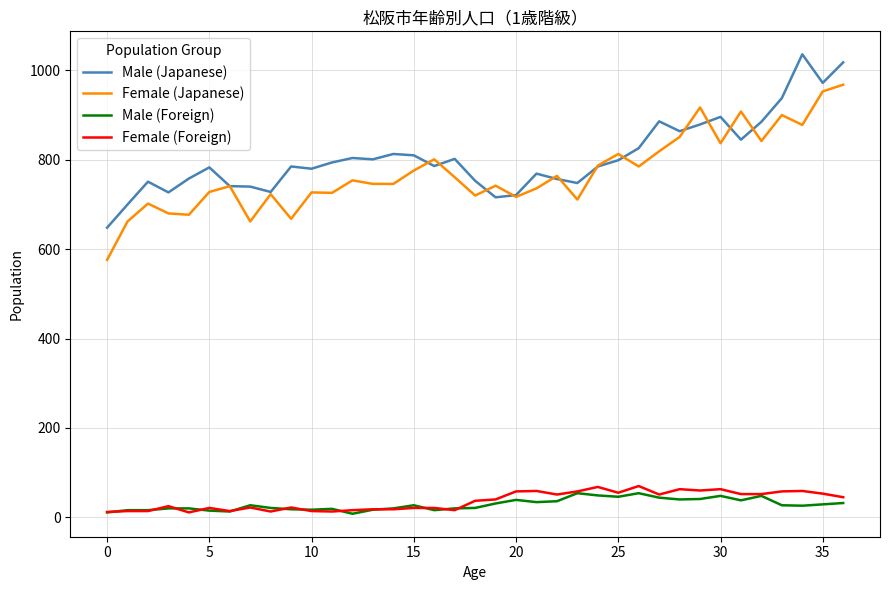

True or false: Male (Japanese) and Female (Foreign) intersect in this chart.

False